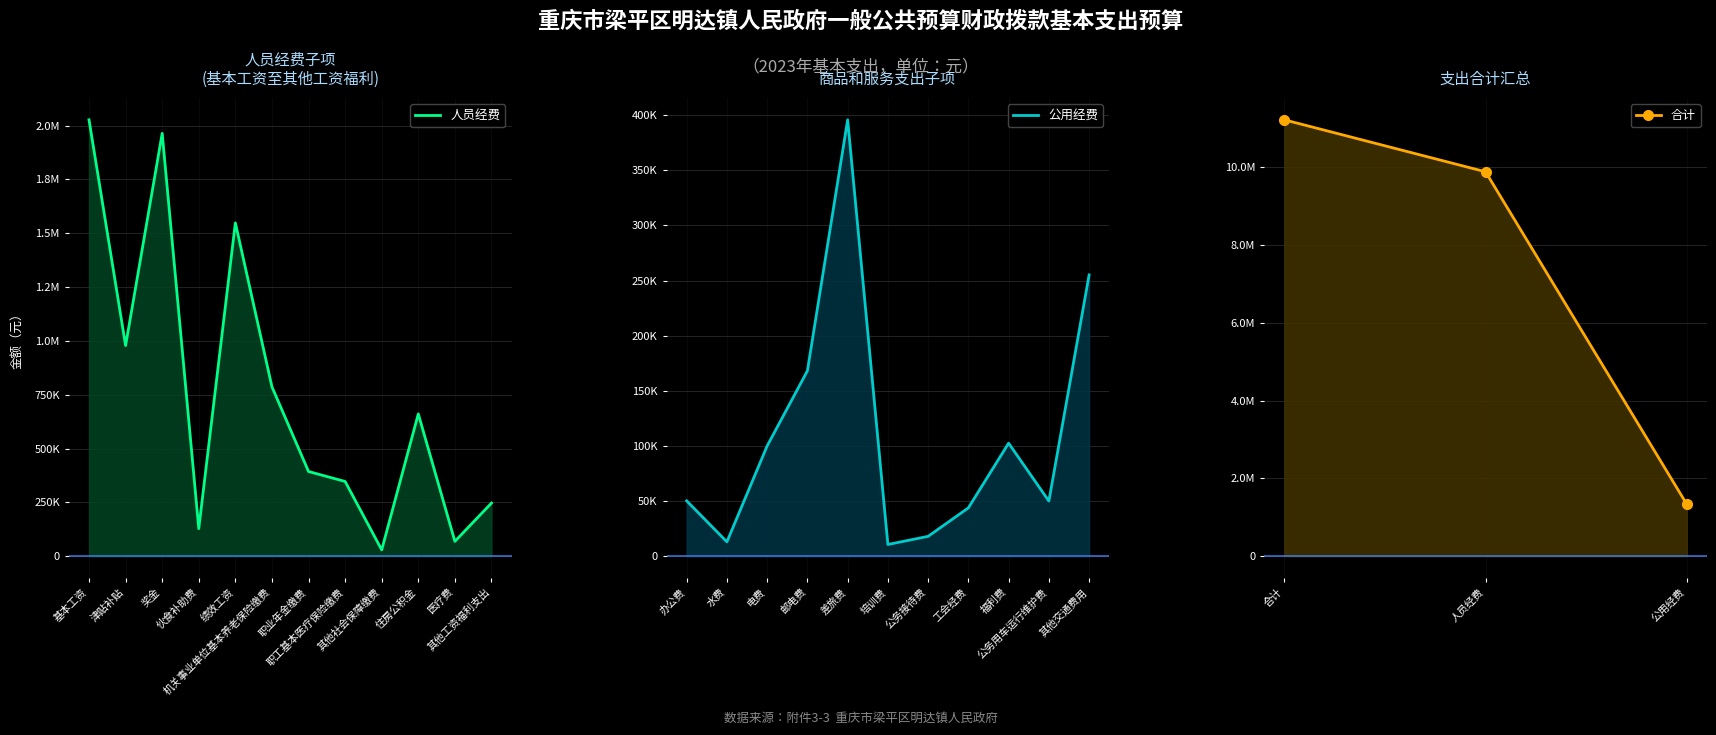

What is the value of the 14th point from the left?

68800.0